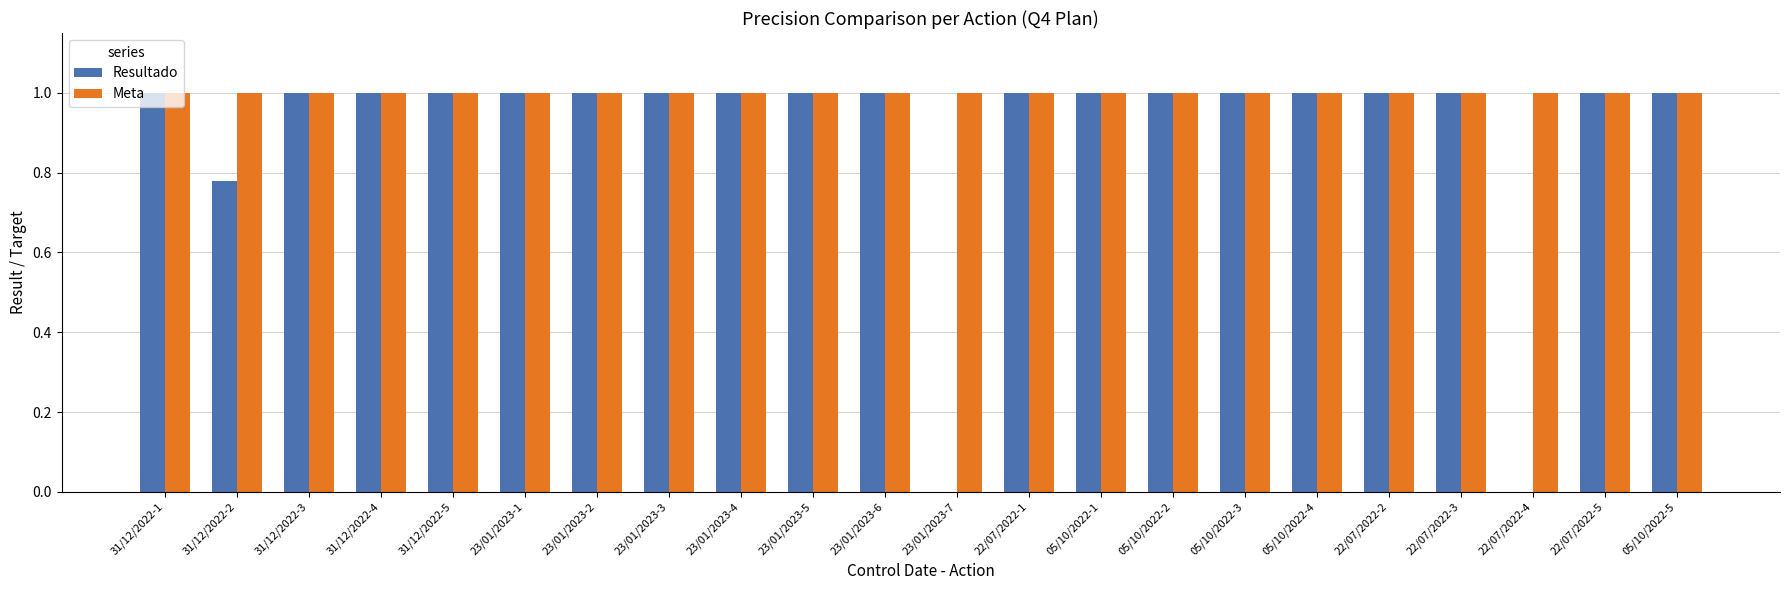

Count the number of data series in this chart.

2